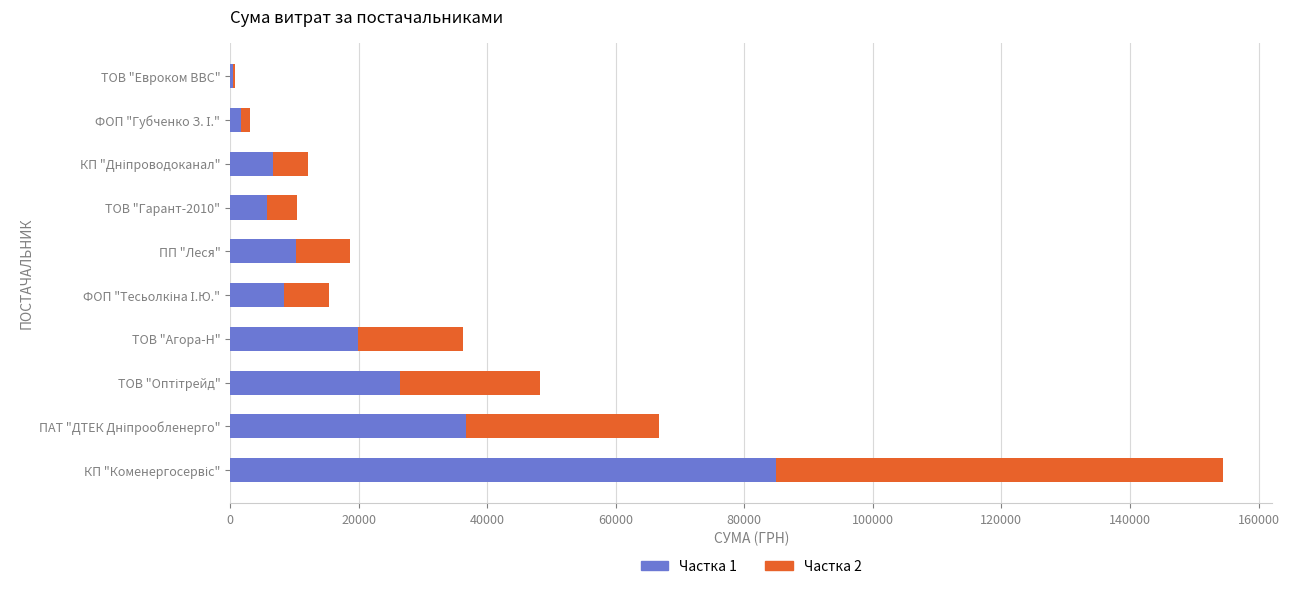

What is the maximum value for Частка 1?

84940.8